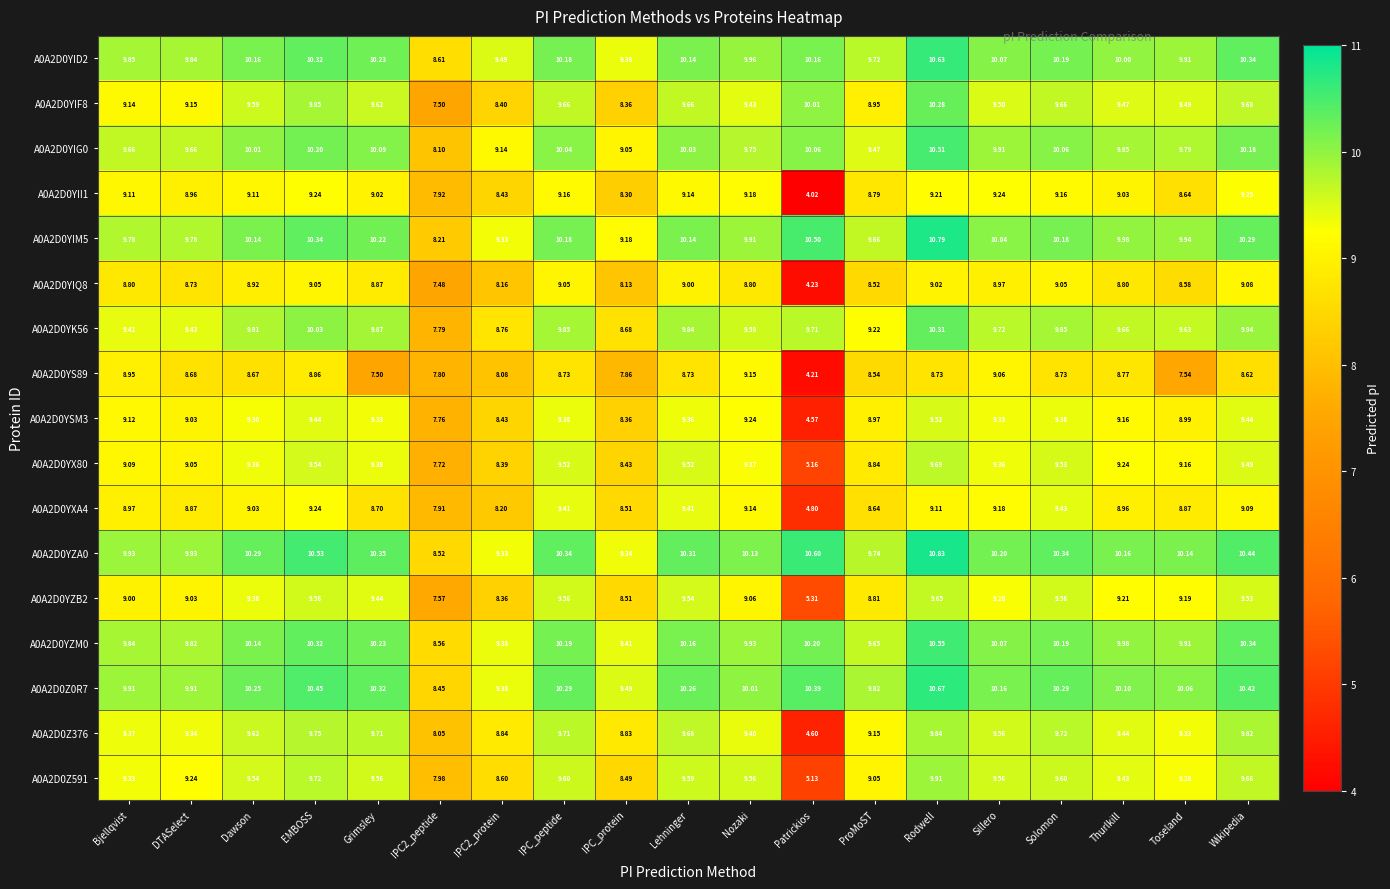

At which category does the chart reach its peak across all series?

Rodwell